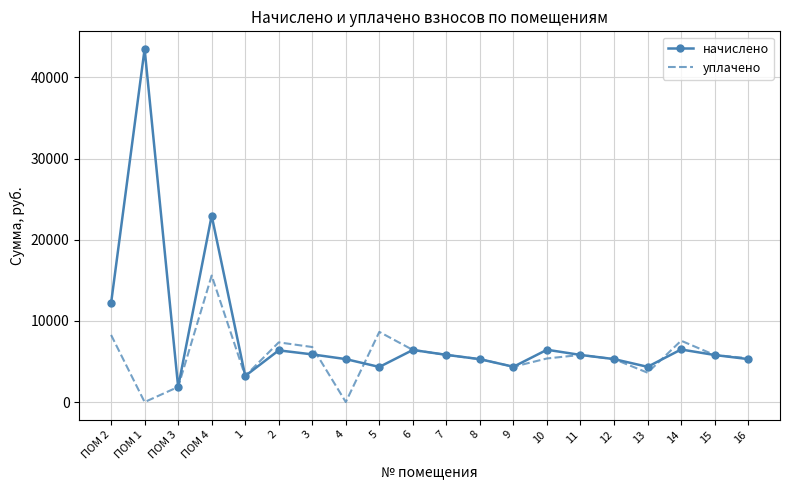

True or false: начислено and уплачено cross at least once.

True